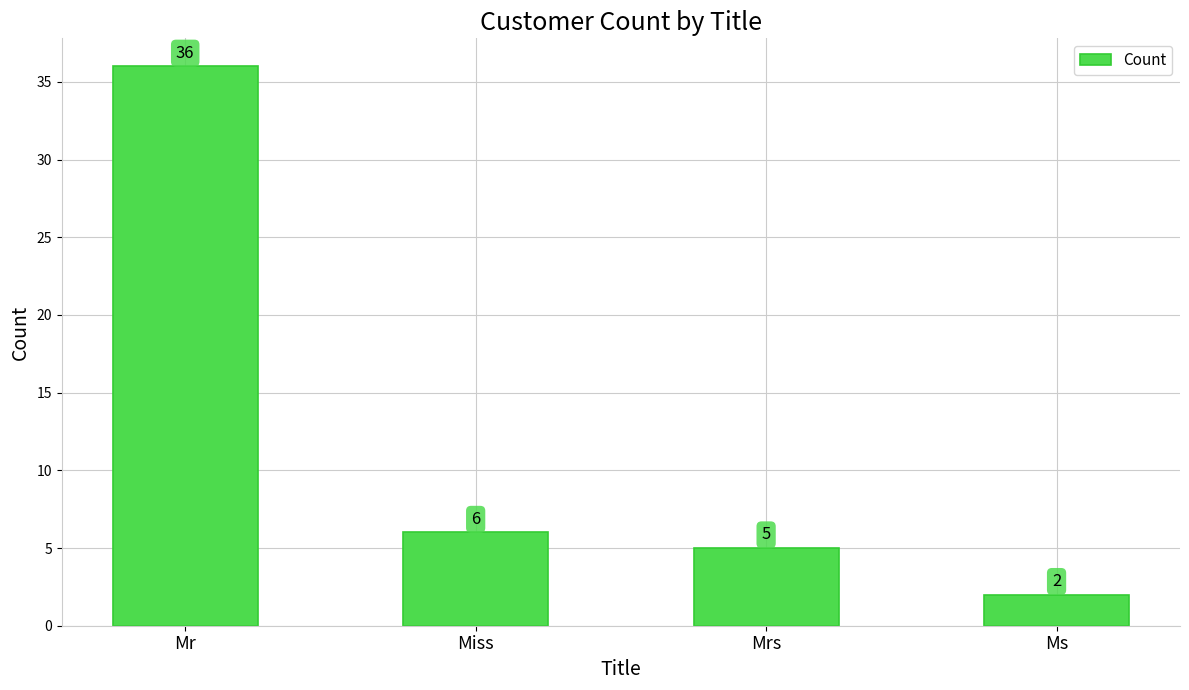

Does the chart contain stacked bars?

No